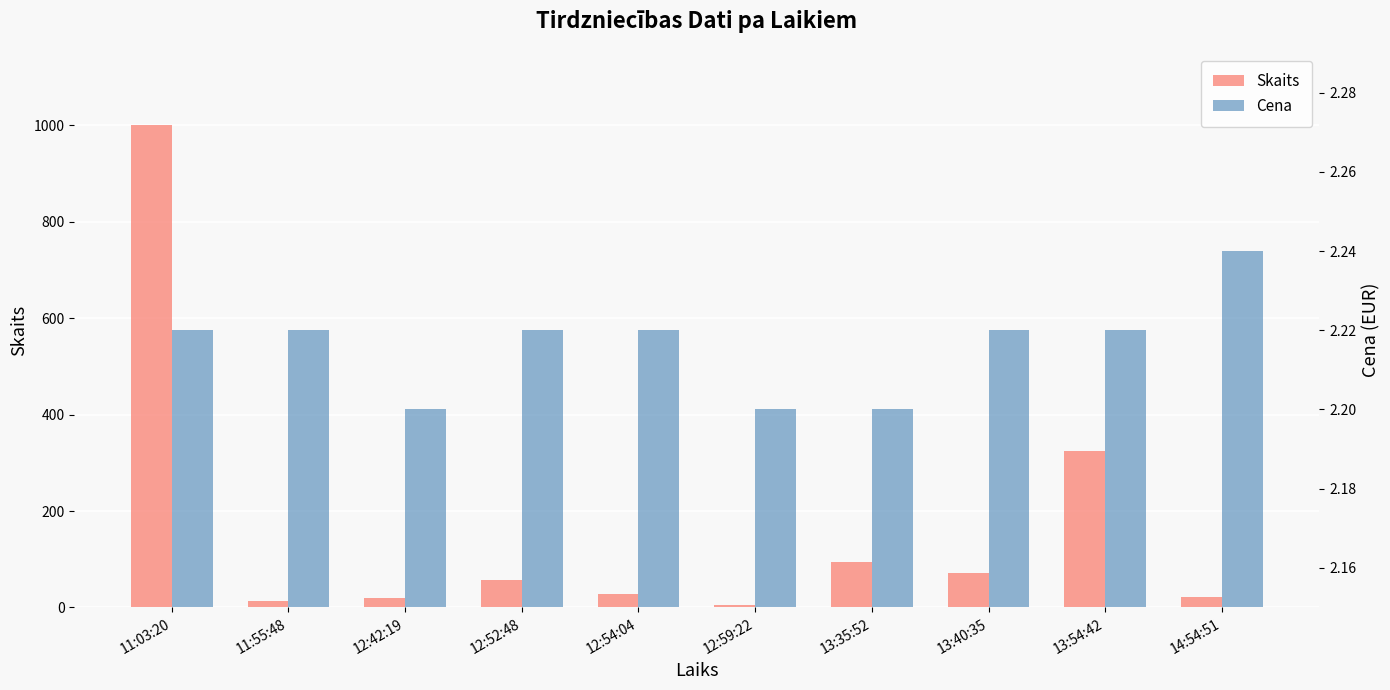

How many values in the Skaits series are below 57?

5